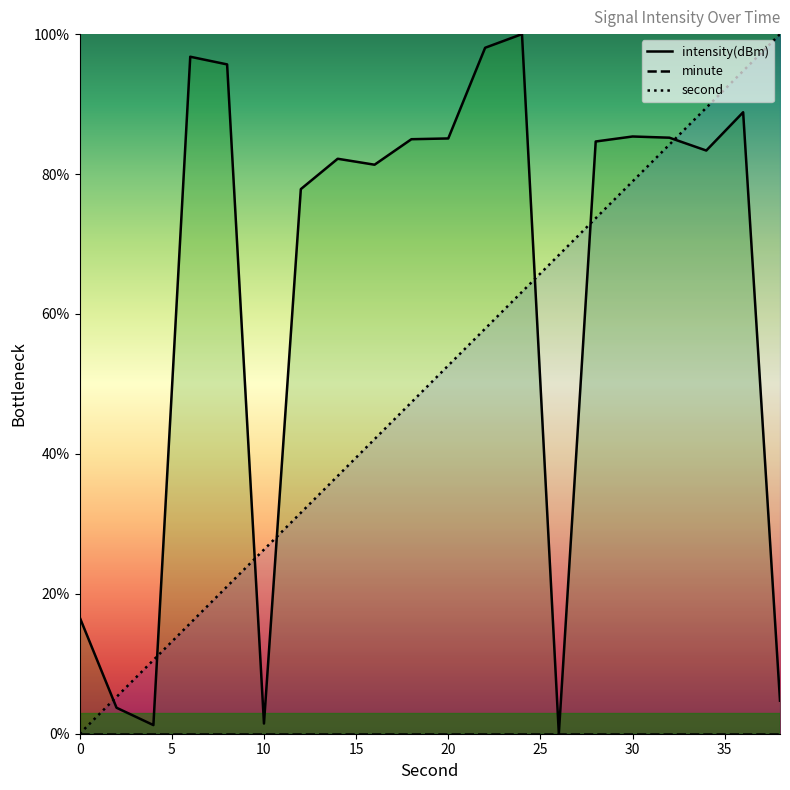

Which series has the largest range (max minus min)?

intensity(dBm)